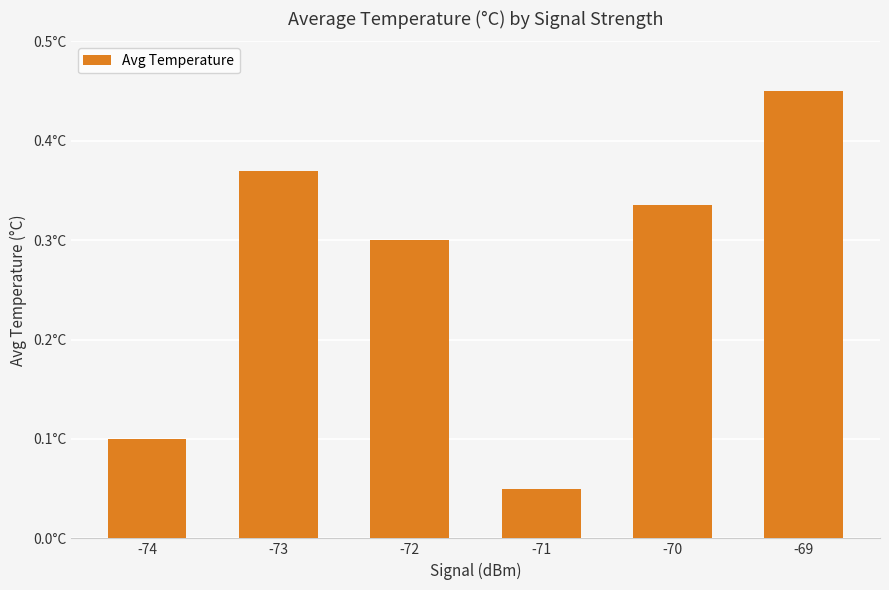

Does the chart contain any negative values?

No